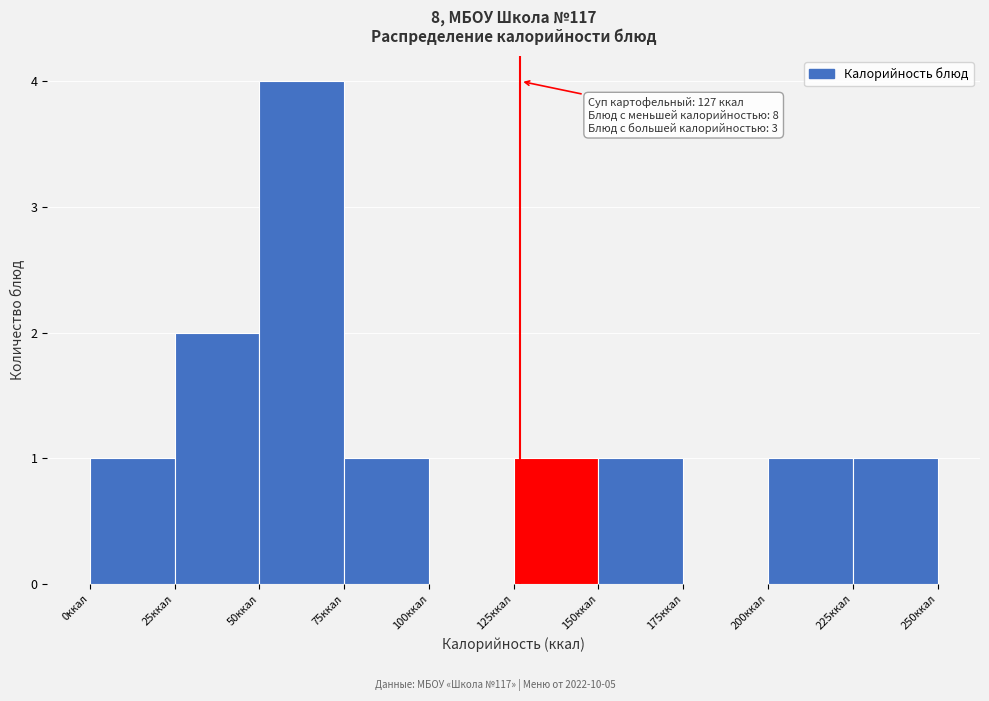

Which range on the x-axis has the tallest bar?

50 to 75